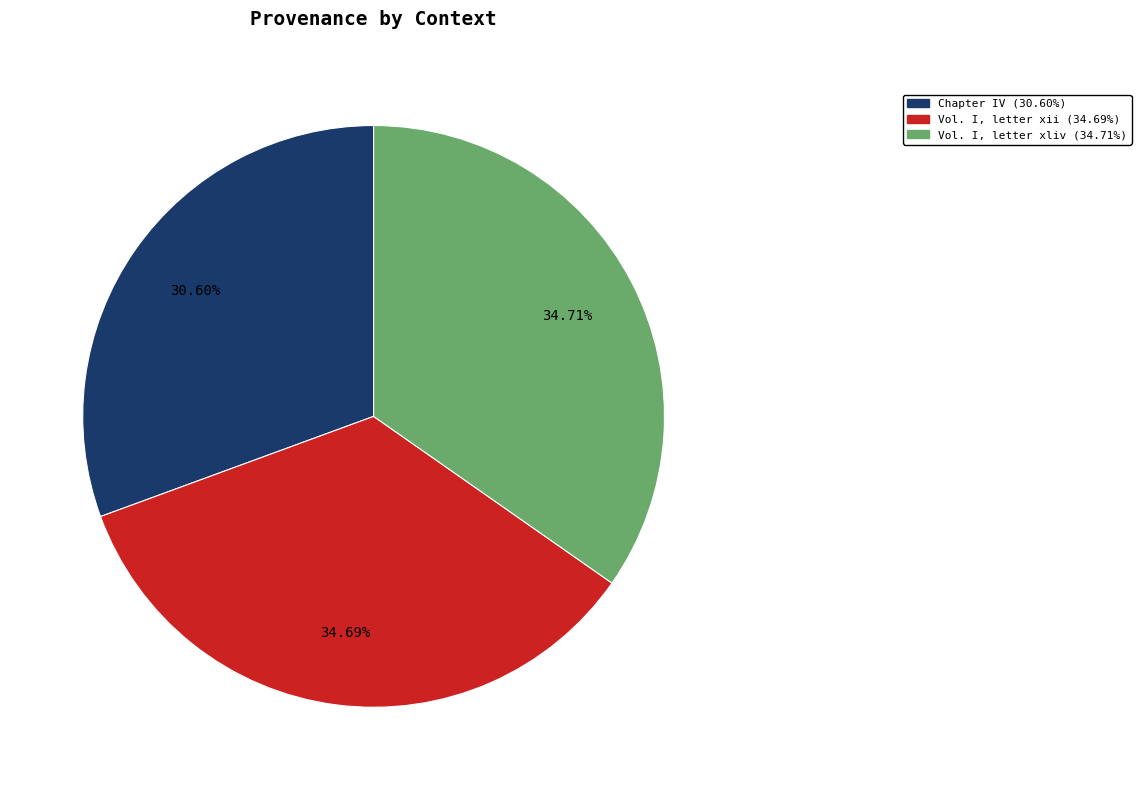

What percentage is the Vol. I, letter xliv slice, to the nearest percent?

35%